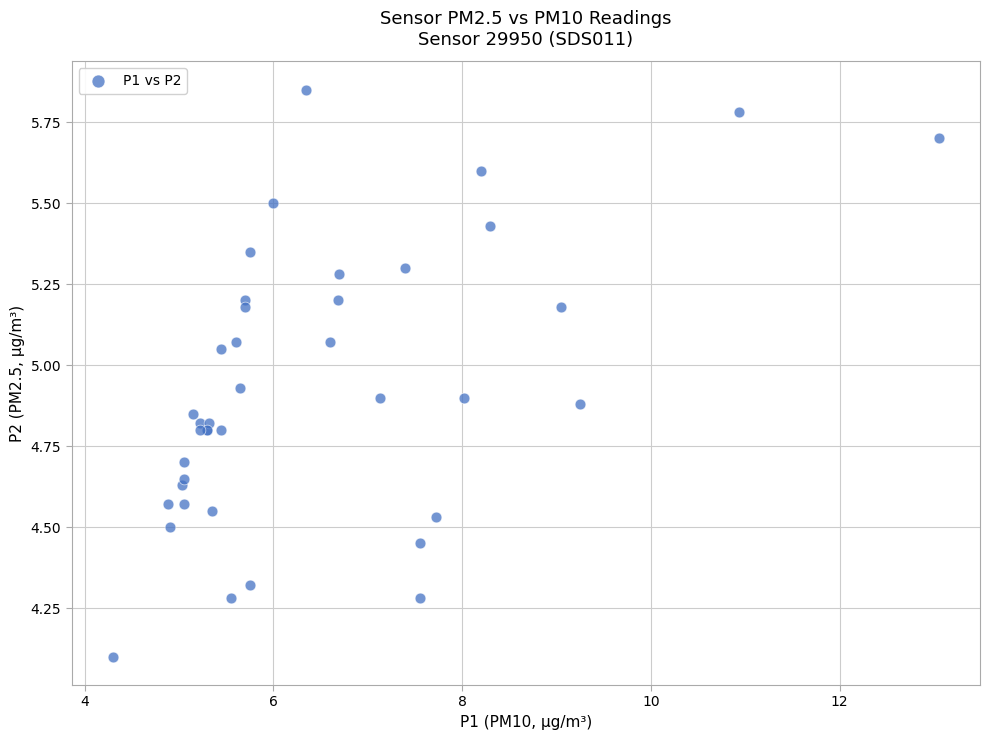

What Y value in the scatter plot is closest to 4?

4.1